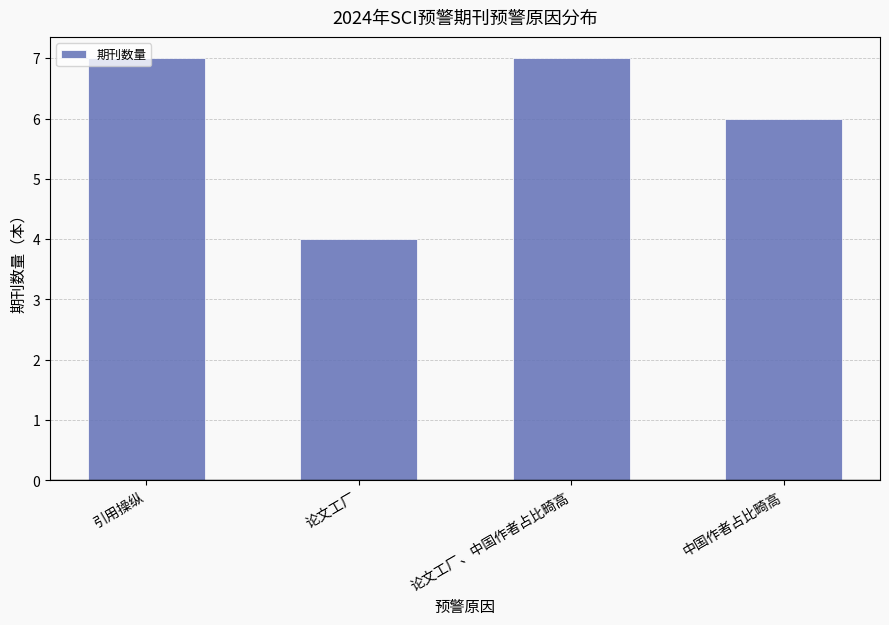

Reading left to right, what are all the values shown in this chart?

引用操纵=7	论文工厂=4	论文工厂、中国作者占比畸高=7	中国作者占比畸高=6